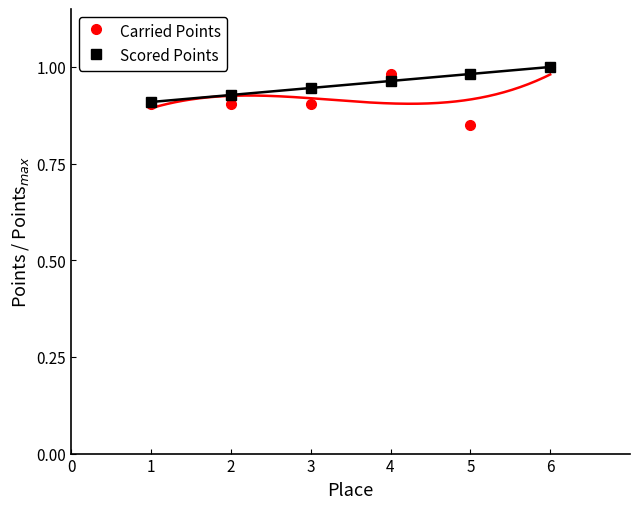

How many lines are shown in the chart?

2